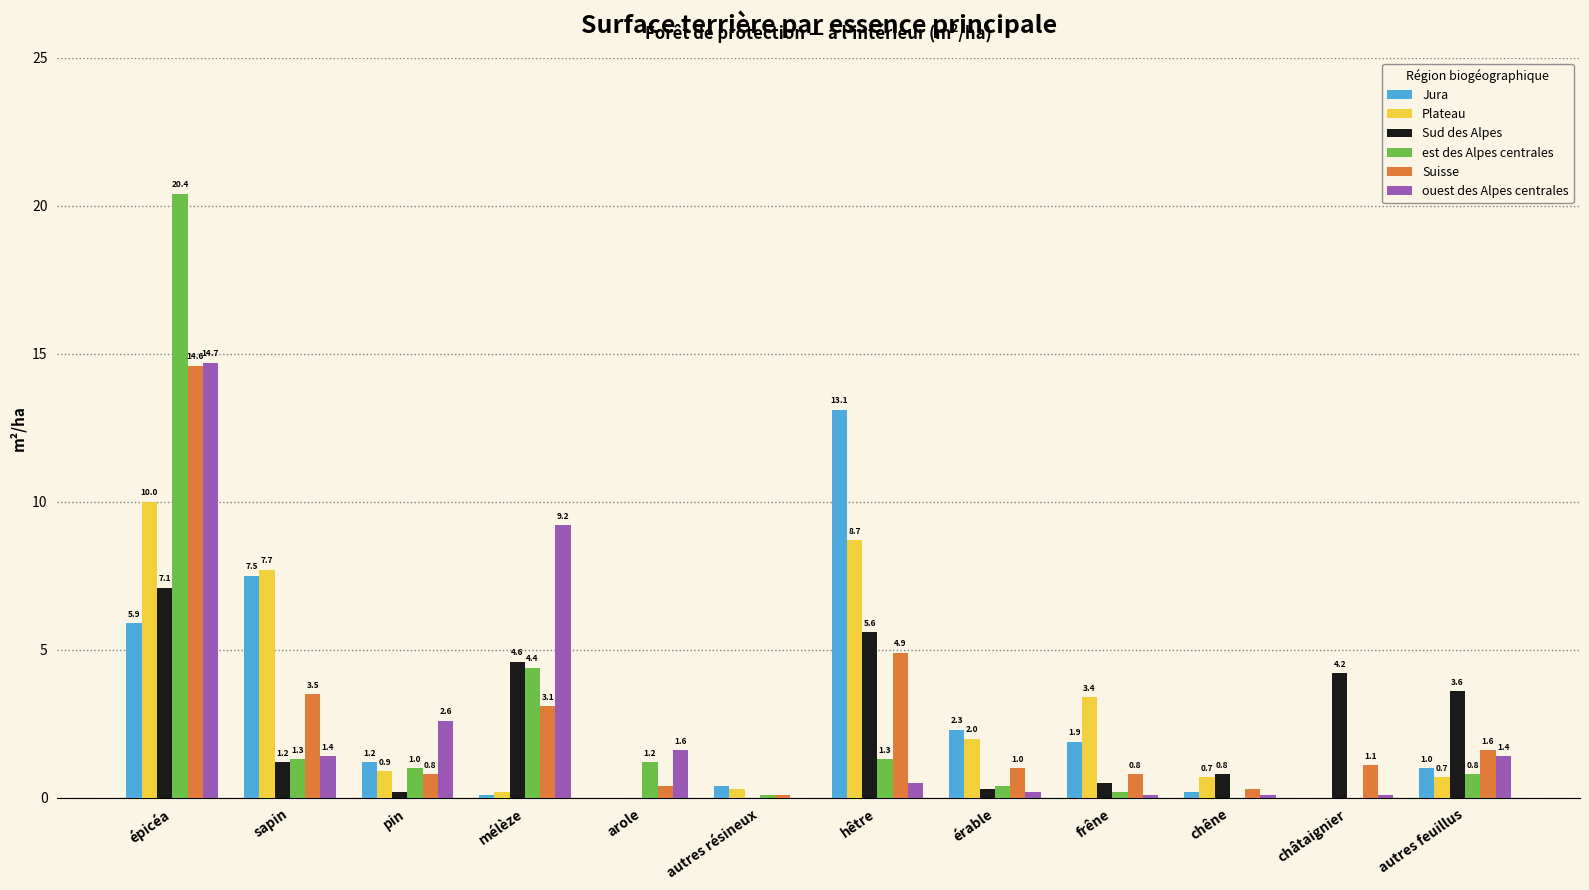

Reading left to right, what are all the values shown in this chart?

Jura: 5.9	7.5	1.2	0.1	0.0	0.4	13.1	2.3	1.9	0.2	0.0	1.0
Plateau: 10.0	7.7	0.9	0.2	0.0	0.3	8.7	2.0	3.4	0.7	0.0	0.7
Sud des Alpes: 7.1	1.2	0.2	4.6	0.0	0.0	5.6	0.3	0.5	0.8	4.2	3.6
est des Alpes centrales: 20.4	1.3	1.0	4.4	1.2	0.1	1.3	0.4	0.2	0.0	0.0	0.8
Suisse: 14.6	3.5	0.8	3.1	0.4	0.1	4.9	1.0	0.8	0.3	1.1	1.6
ouest des Alpes centrales: 14.7	1.4	2.6	9.2	1.6	0.0	0.5	0.2	0.1	0.1	0.1	1.4